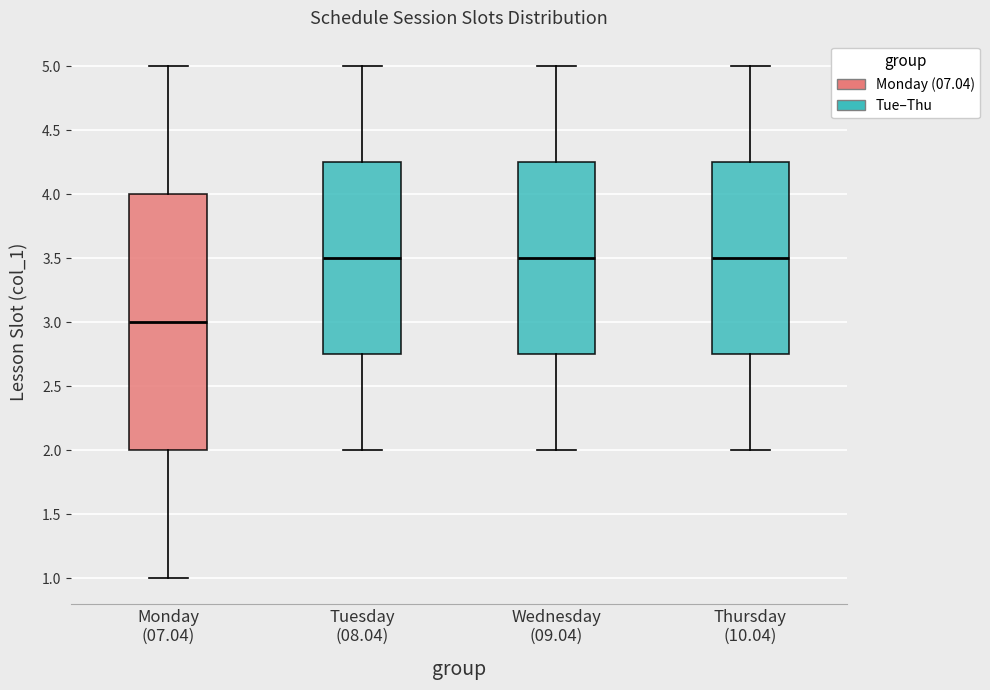

Comparing the boxes themselves (not the whiskers), which one is the tallest?

Monday (07.04)